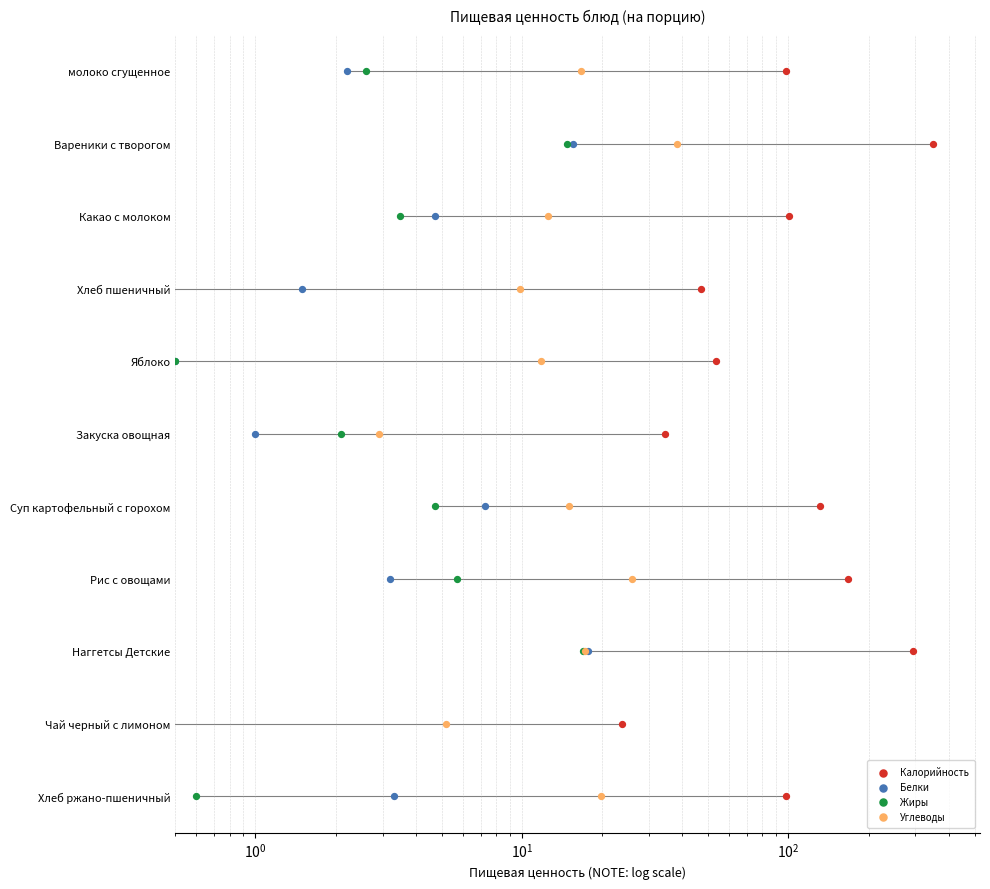

What are all the series names shown in the legend?

Калорийность, Белки, Жиры, Углеводы